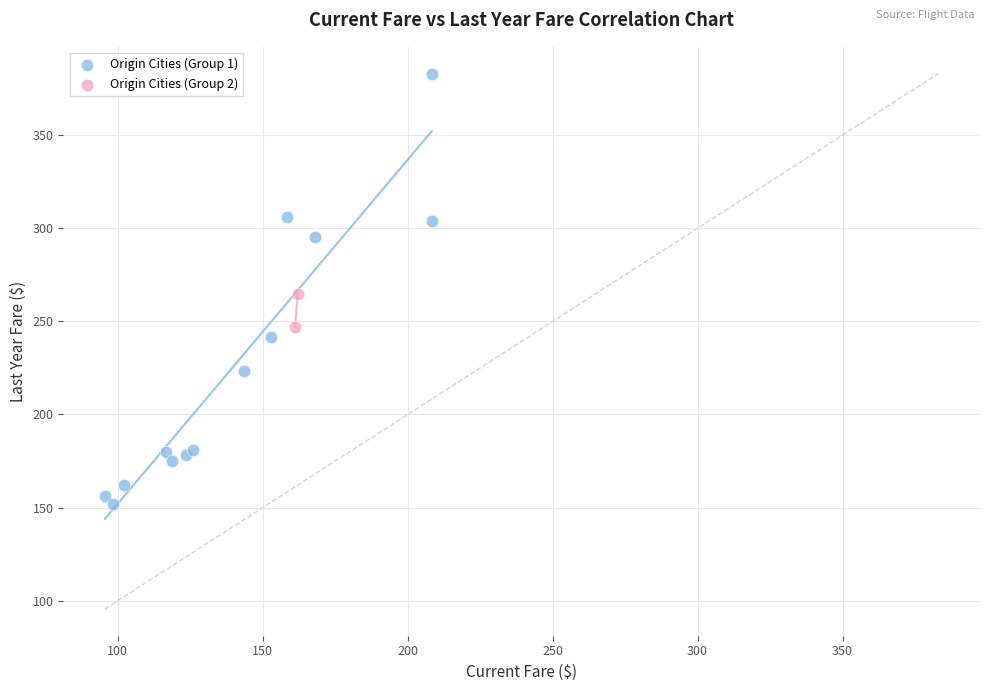

Which series contains the lowest Y value?

Origin Cities (Group 1)